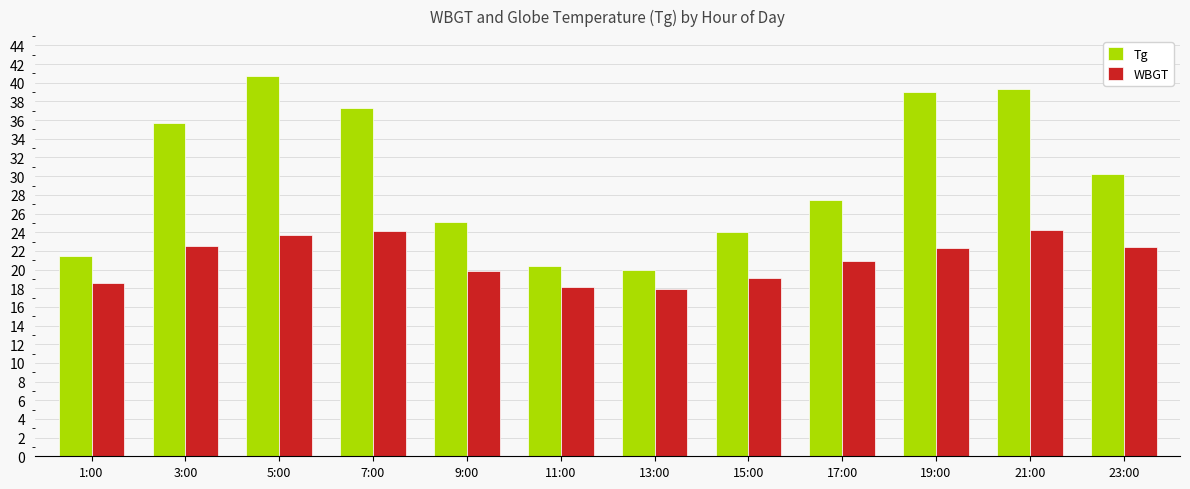

What position from the right is 11:00?

7